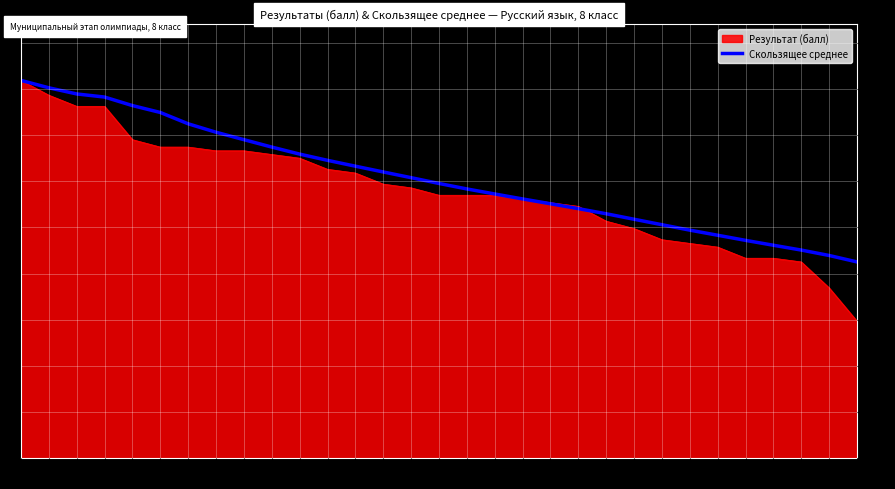

Which series has the largest range (max minus min)?

Результат (балл)